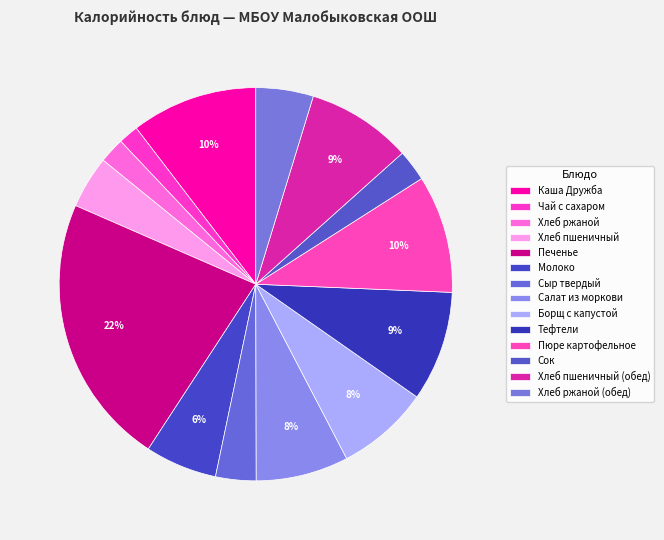

What portion of the pie excludes Чай с сахаром?

98.3%